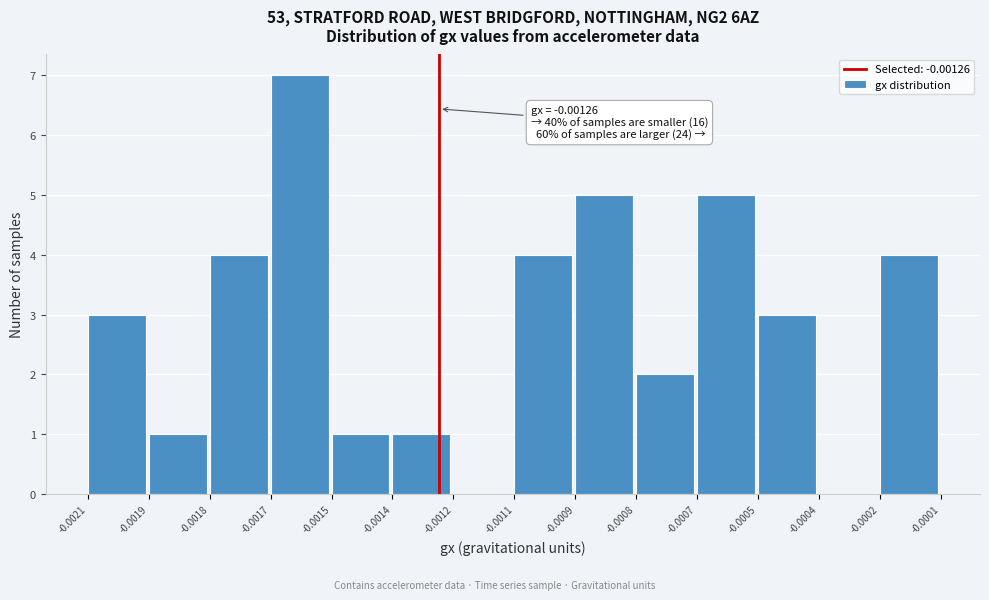

Reading left to right, what are all the values shown in this chart?

-0.0021=3	-0.0019=1	-0.0018=4	-0.0017=7	-0.0015=1	-0.0014=1	-0.0012=0	-0.0011=4	-0.0009=5	-0.0008=2	-0.0007=5	-0.0005=3	-0.0004=0	-0.0002=4